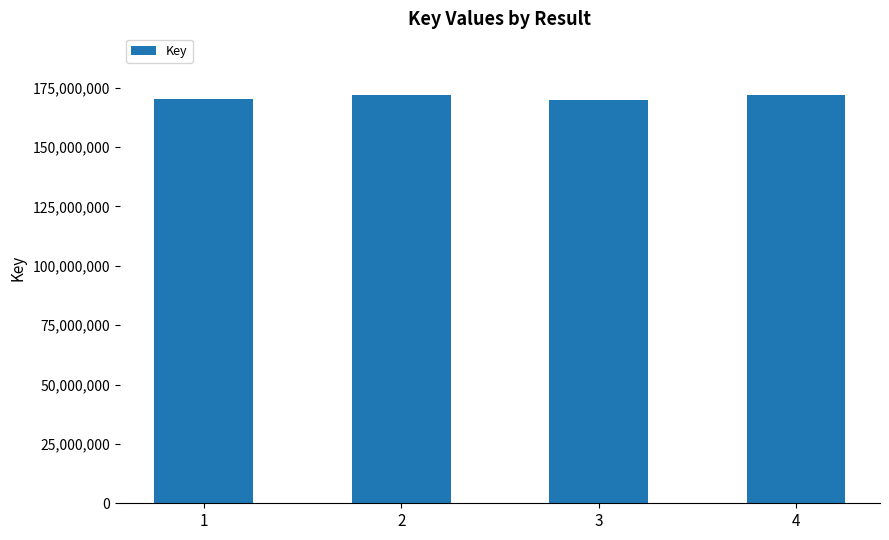

How many series are shown in this chart?

1